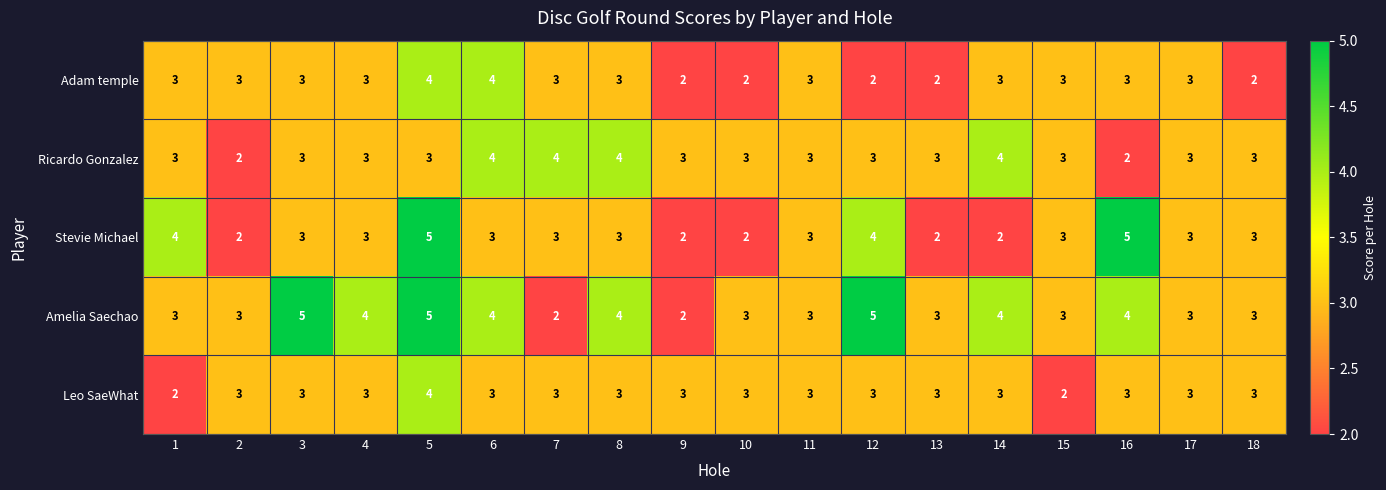

What is the maximum value shown in the chart?

5